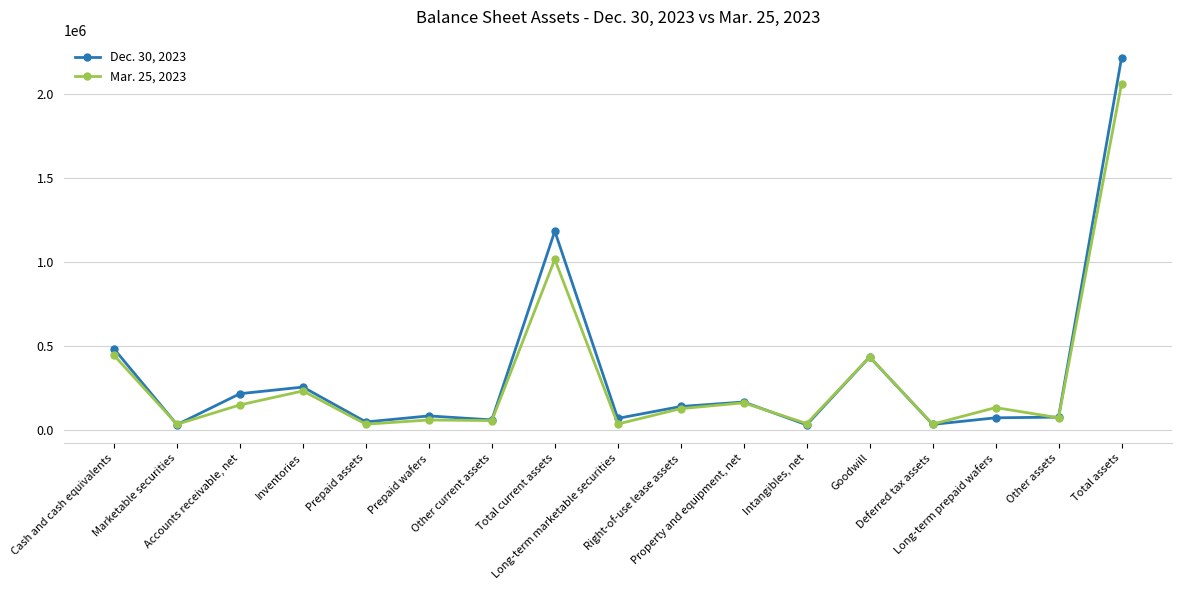

What is the label of the 3rd point from the left?

Accounts receivable, net